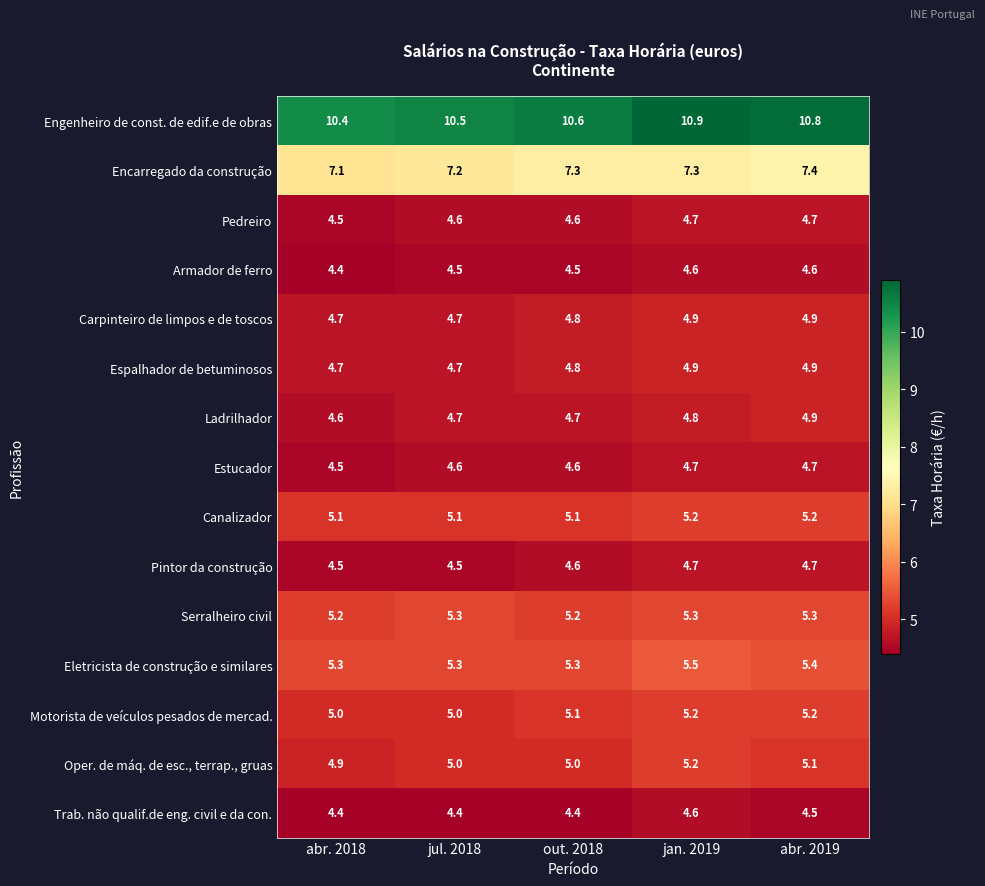

What is the average value of the Eletricista de construção e similares series?

5.4